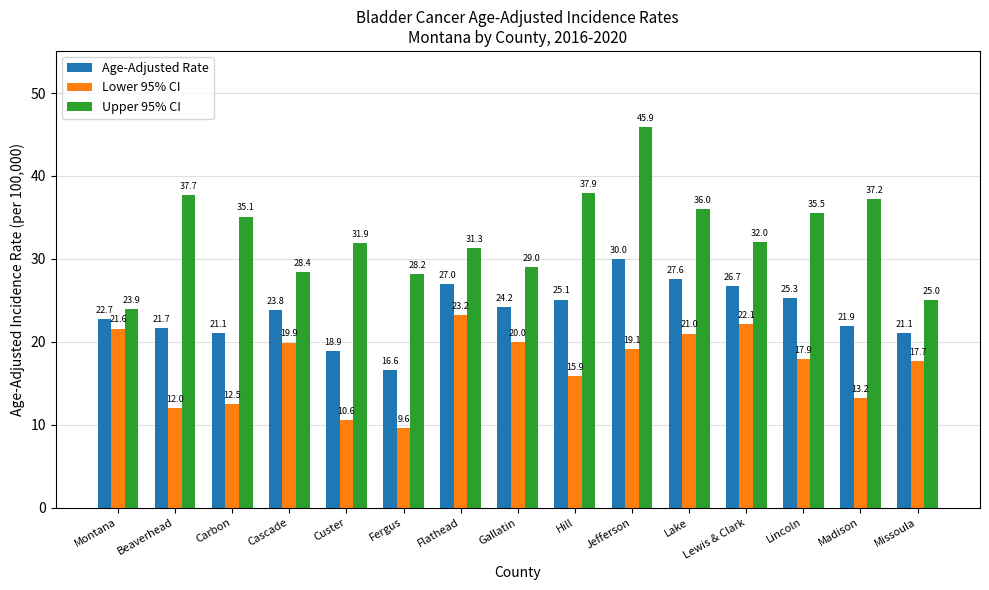

Is the value of Upper 95% CI at Cascade greater than the value of Age-Adjusted Rate at Beaverhead?

Yes